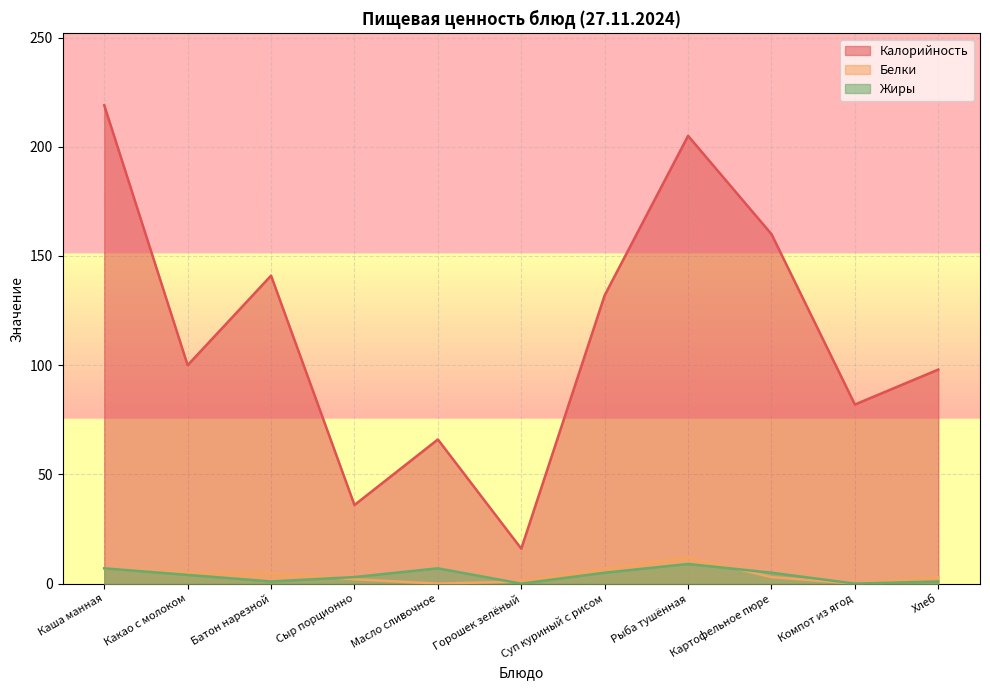

What is the sum of the Белки values at Какао с молоком and Компот из ягод?

5